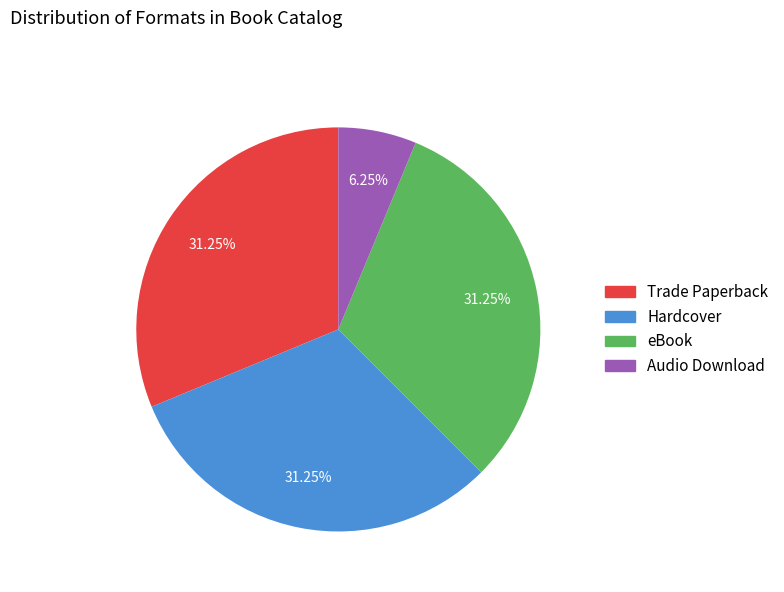

Is it true that Audio Download is 14% of the pie?

False